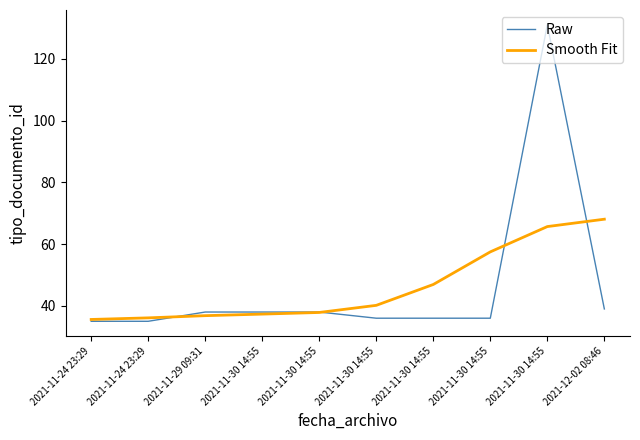

Does the chart display data point markers on the line(s)?

No